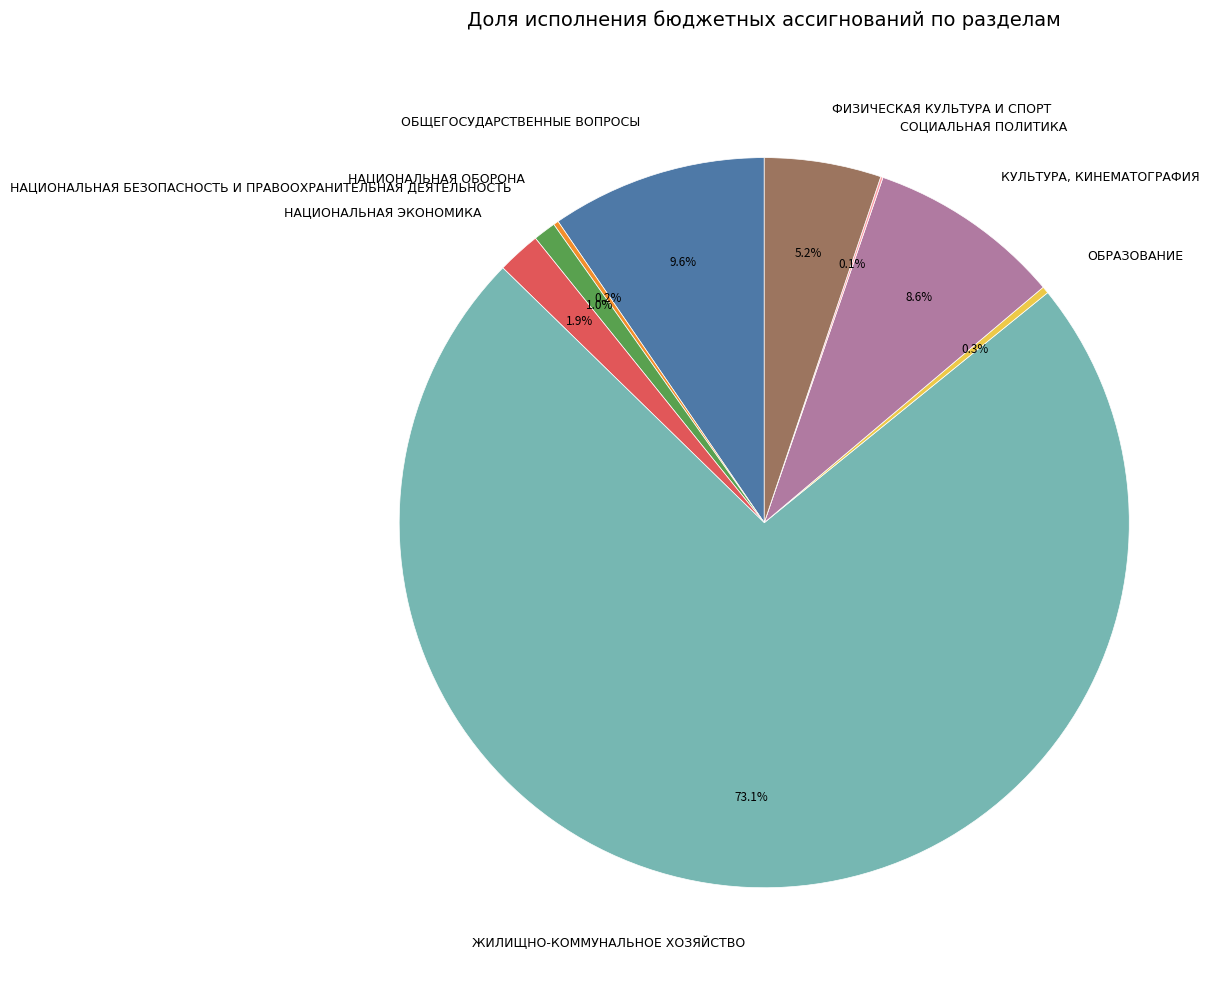

What is the largest slice in the pie chart?

ЖИЛИЩНО-КОММУНАЛЬНОЕ ХОЗЯЙСТВО